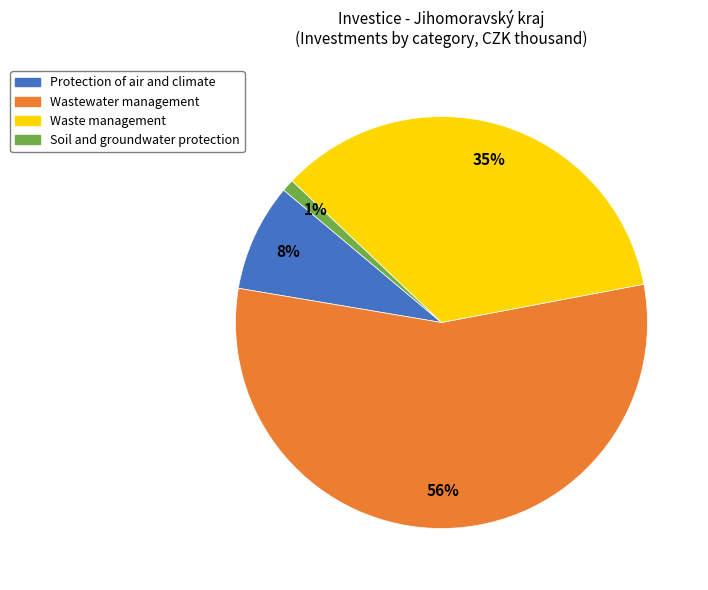

How many slices are in this pie chart?

4